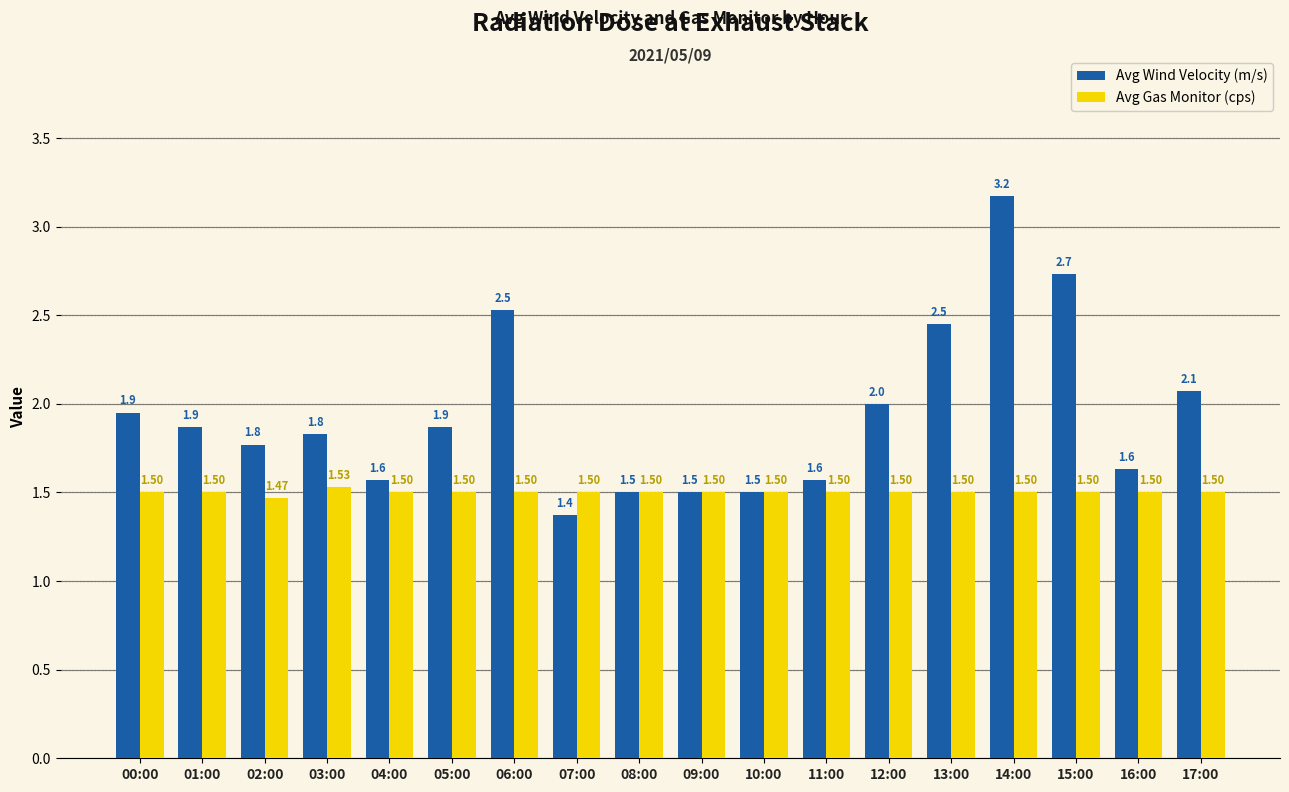

What is the sum of all Avg Wind Velocity (m/s) values?

34.9